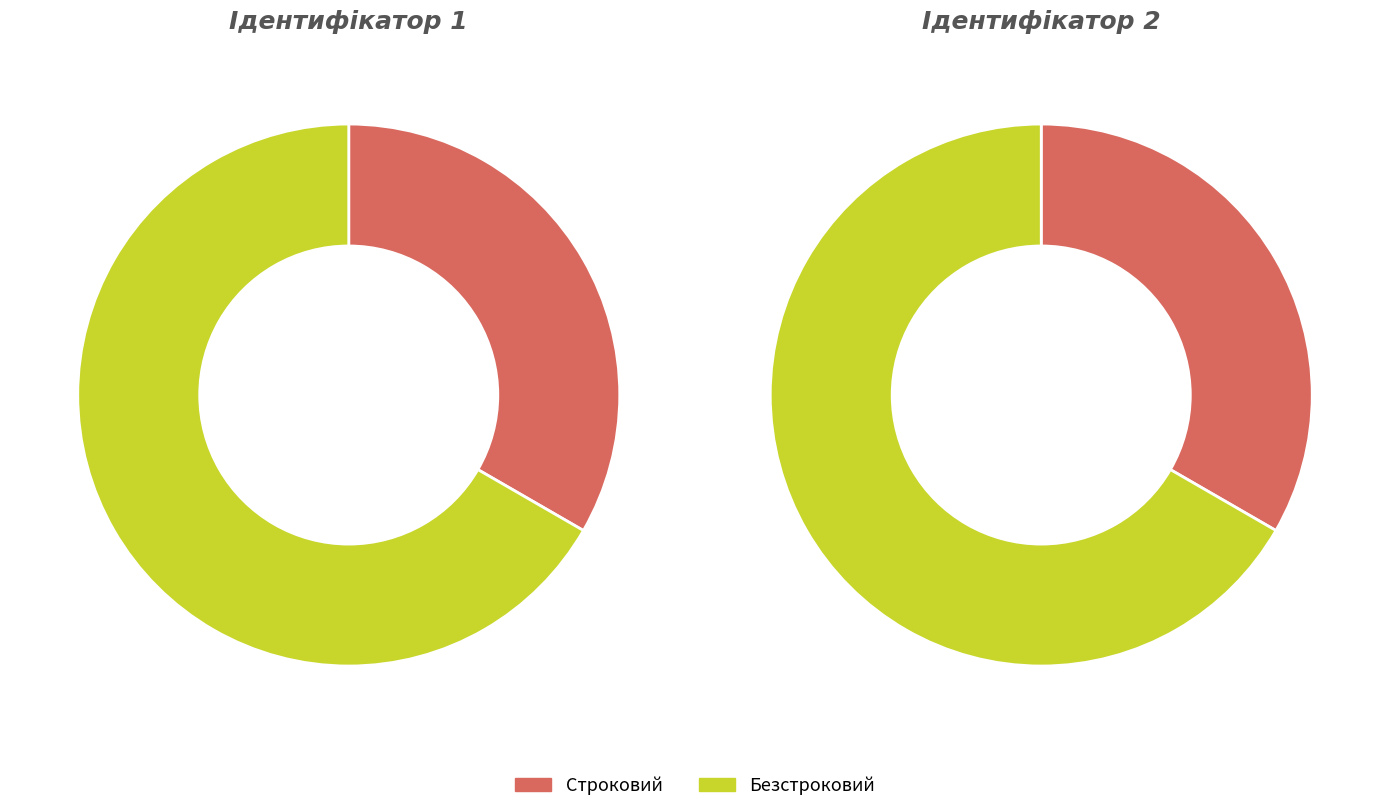

To the nearest percent, what portion does Безстроковий represent?

67%